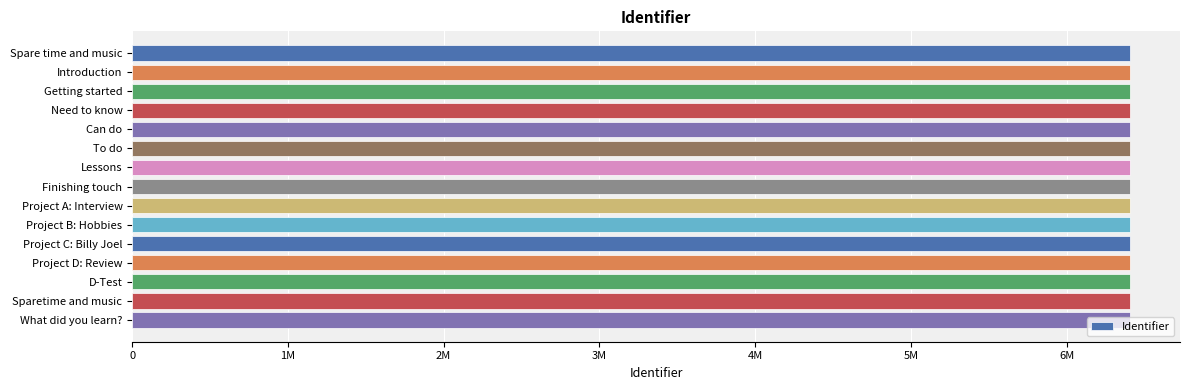

Are the bars horizontal?

Yes